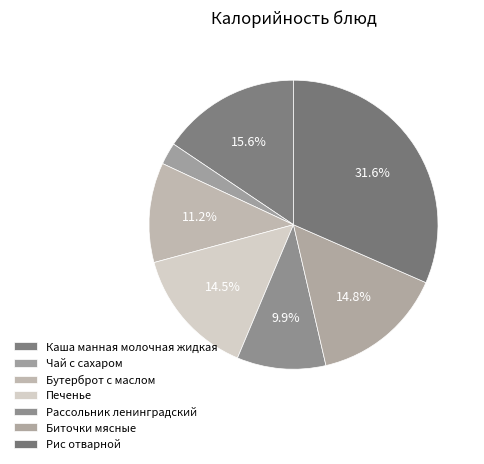

To the nearest percent, what portion does Бутерброт с маслом represent?

11%